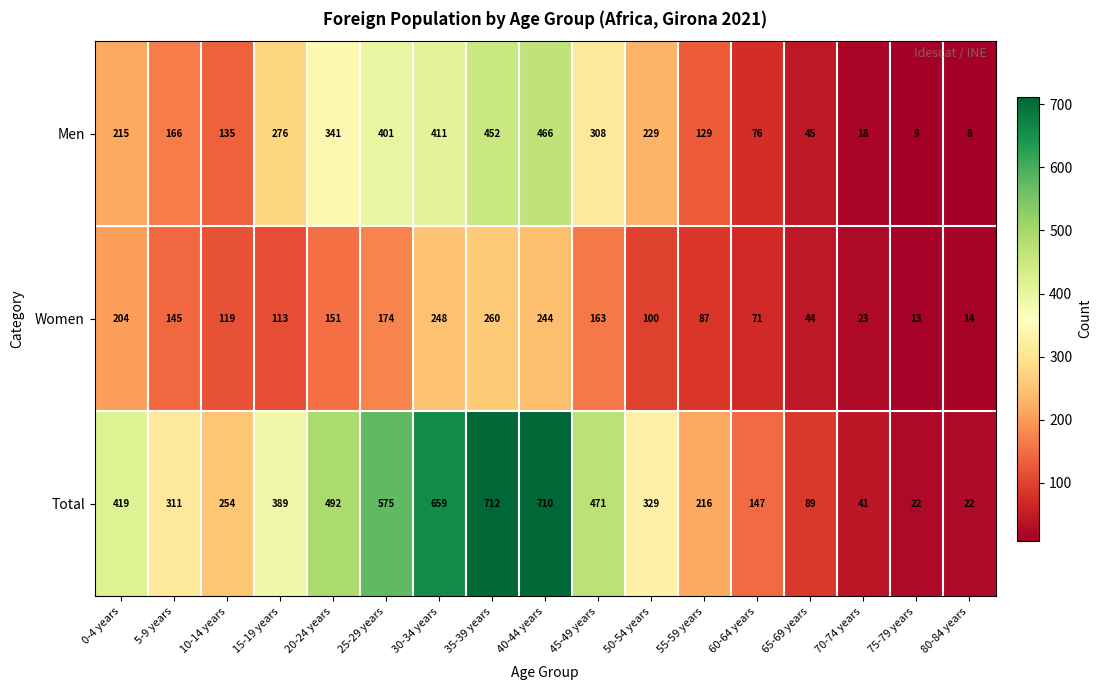

Which label corresponds to the smallest value in the chart?

80-84 years